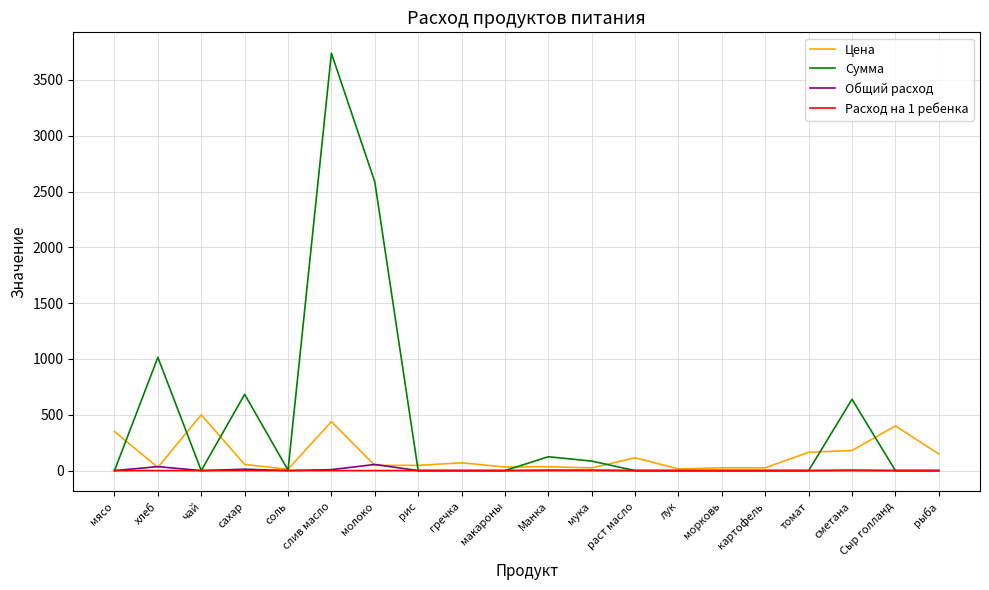

At which category is the sum across all series the highest?

слив масло